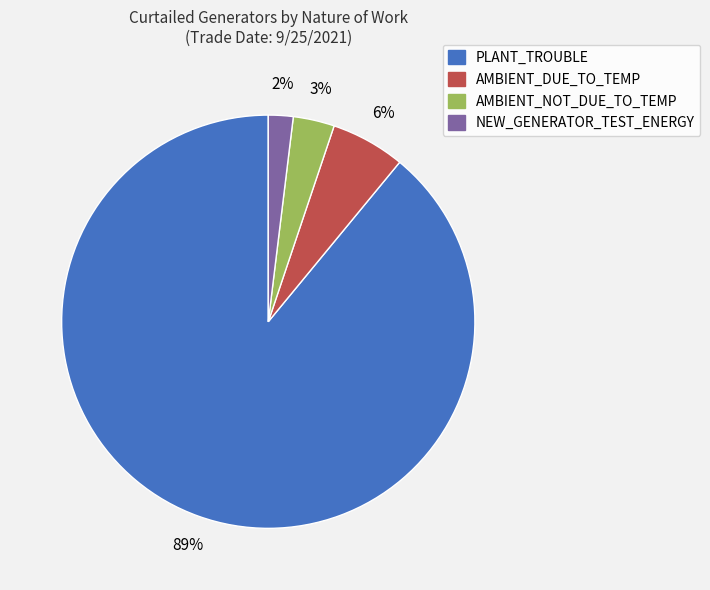

To the nearest percent, what is the difference between the largest and smallest slice percentages?

87%